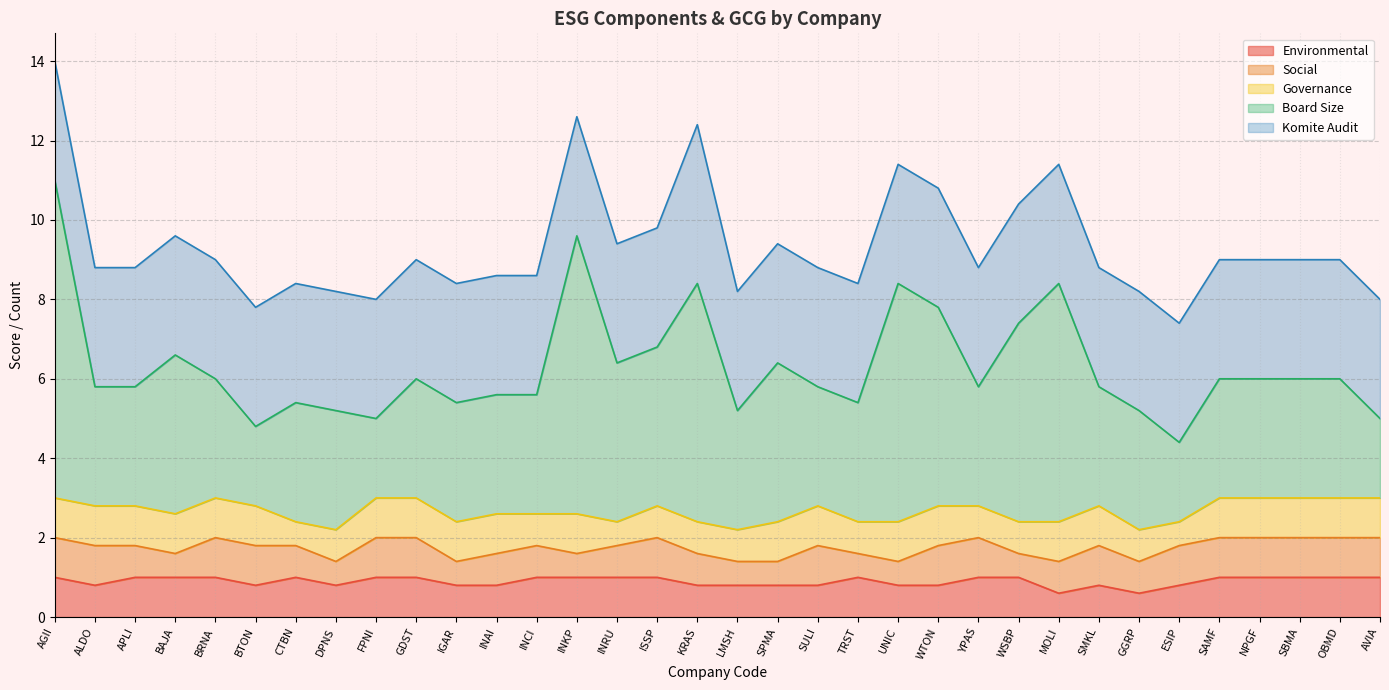

Does the chart display data point markers on the line(s)?

No